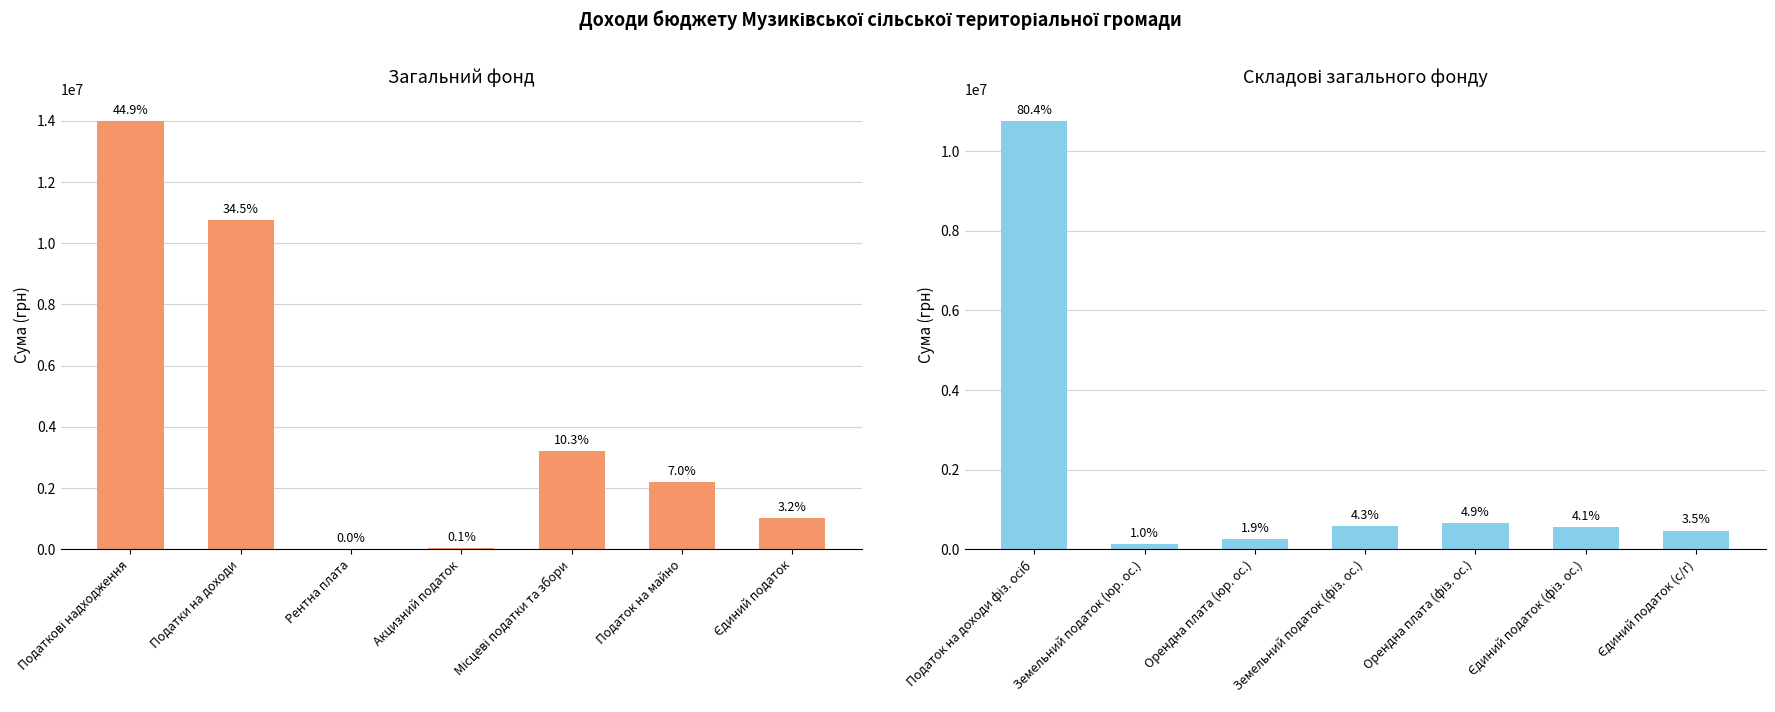

Rank the series at Податкові надходження from lowest to highest value.

Складові загального фонду, Загальний фонд